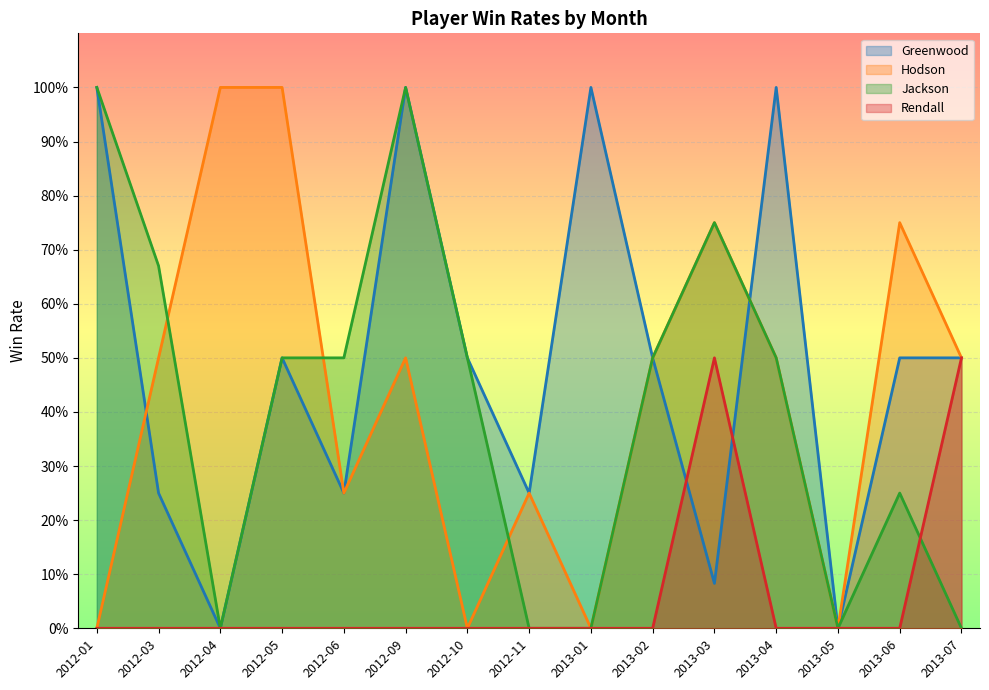

Reading left to right, list all the values displayed in this chart.

Greenwood: 1.0	0.2	0.0	0.5	0.2	1.0	0.5	0.2	1.0	0.5	0.1	1.0	0.0	0.5	0.5
Hodson: 0.0	0.5	1.0	1.0	0.2	0.5	0.0	0.2	0.0	0.5	0.8	0.5	0.0	0.8	0.5
Jackson: 1.0	0.7	0.0	0.5	0.5	1.0	0.5	0.0	0.0	0.5	0.8	0.5	0.0	0.2	0.0
Rendall: 0.0	0.0	0.0	0.0	0.0	0.0	0.0	0.0	0.0	0.0	0.5	0.0	0.0	0.0	0.5